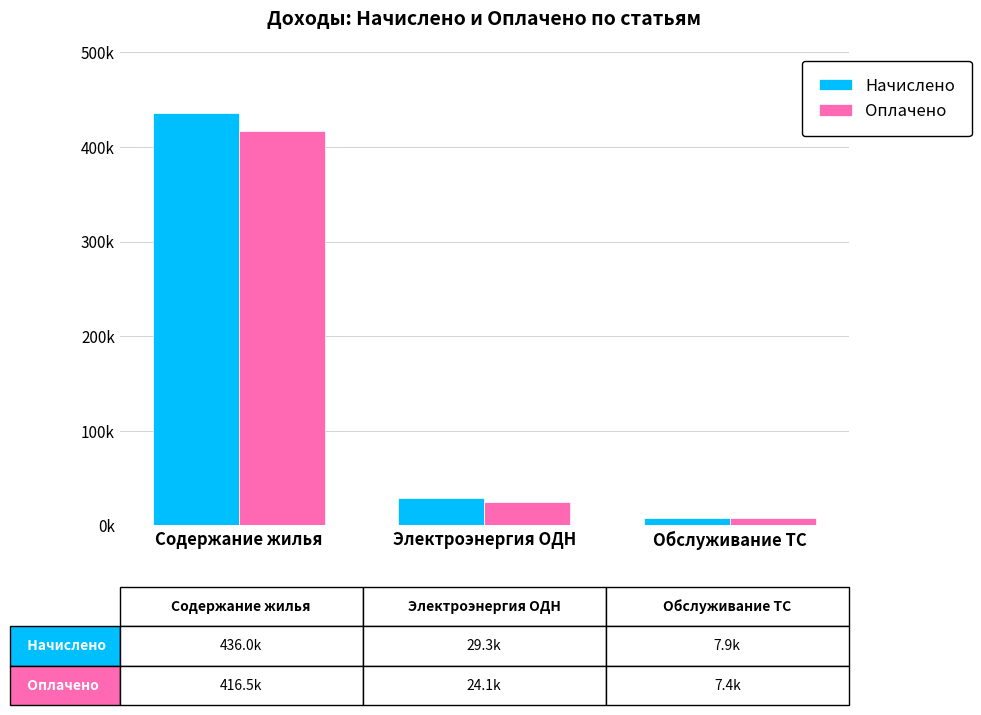

True or false: Начислено has a value of 651687.4 at Содержание жилья.

False